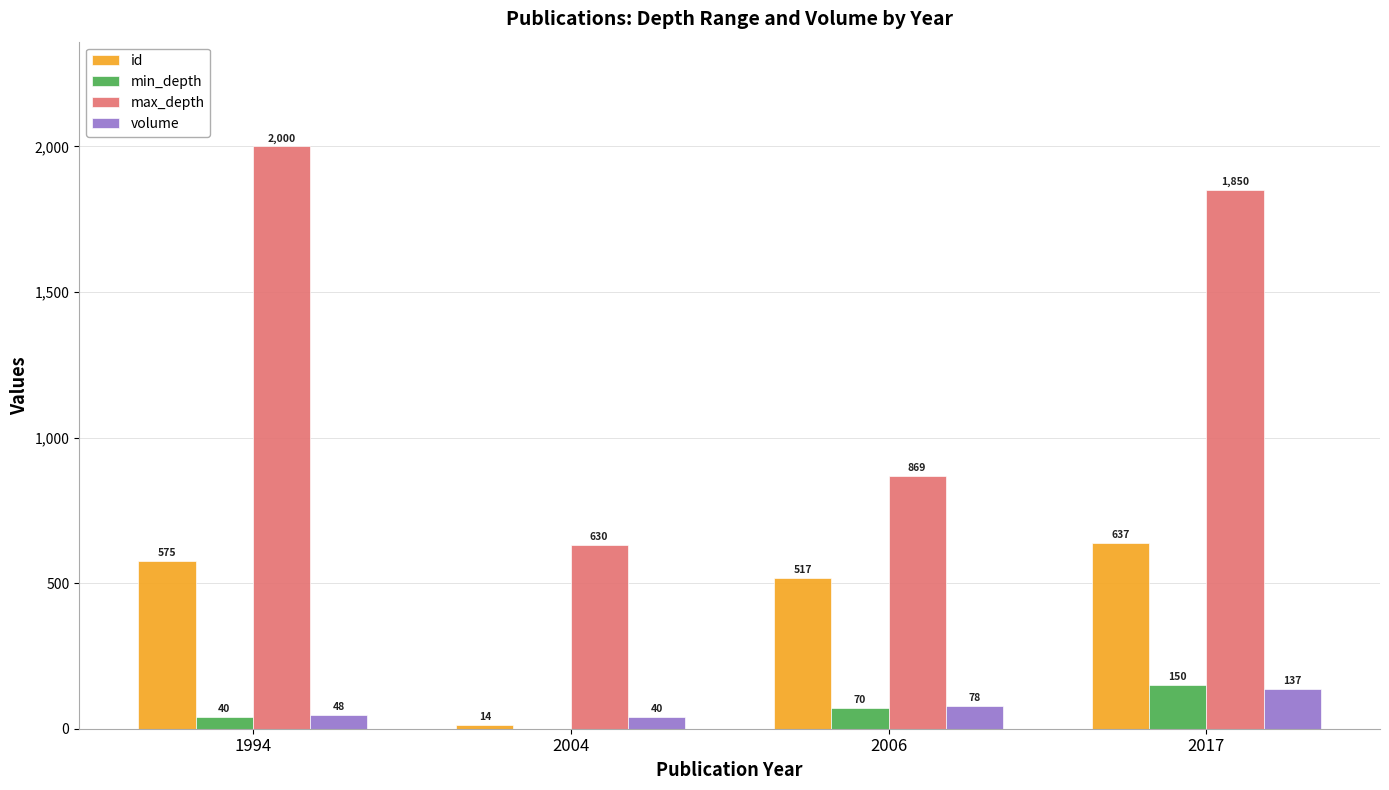

What is the sum of all max_depth values?

5349